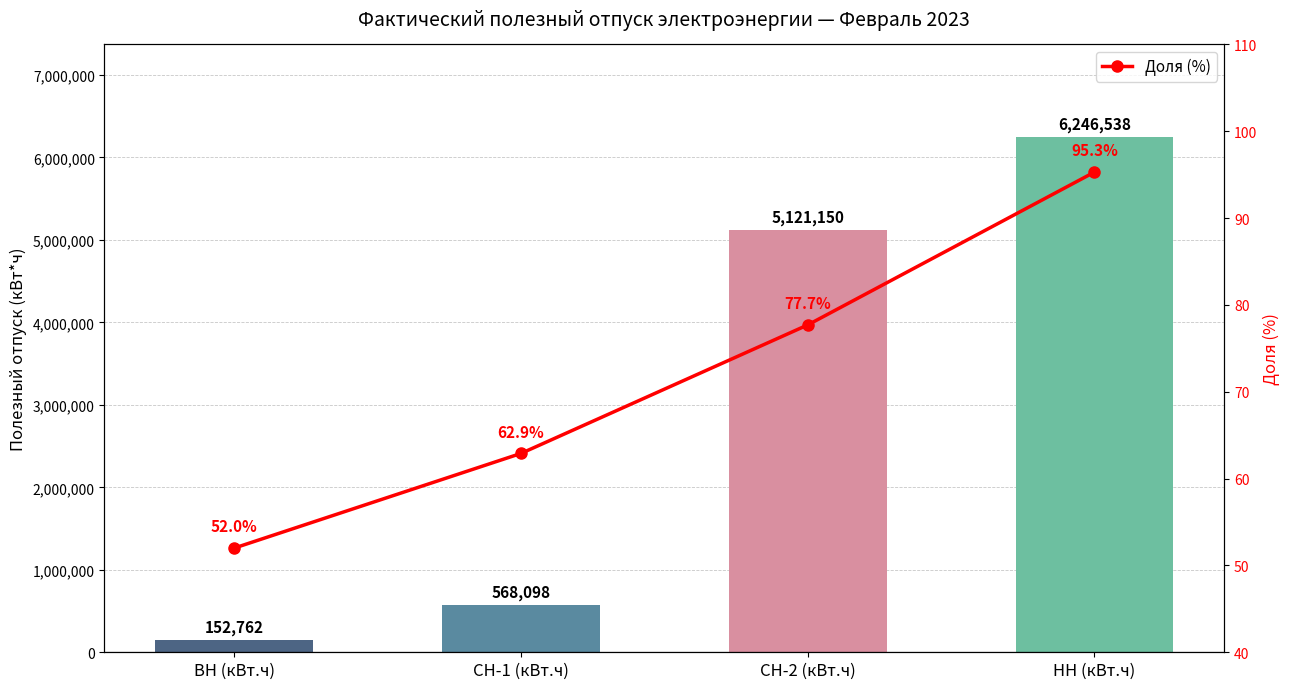

Where is the data nearest to the value 73?

СН-2 (кВт.ч)